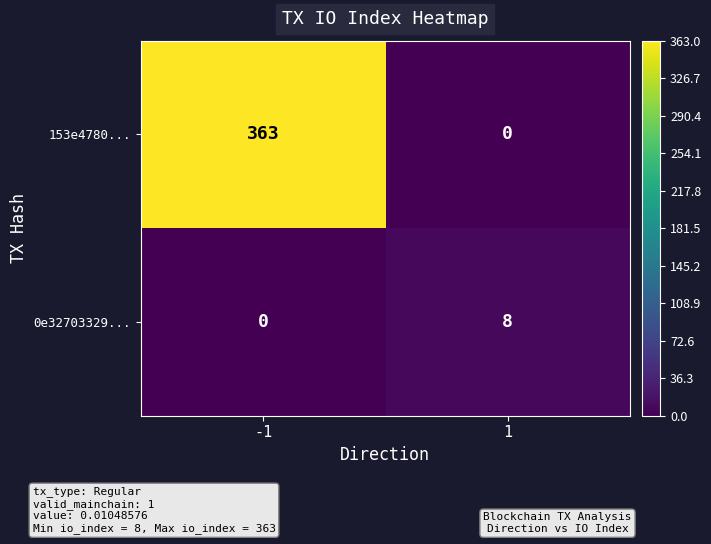

What is the greatest value displayed?

363